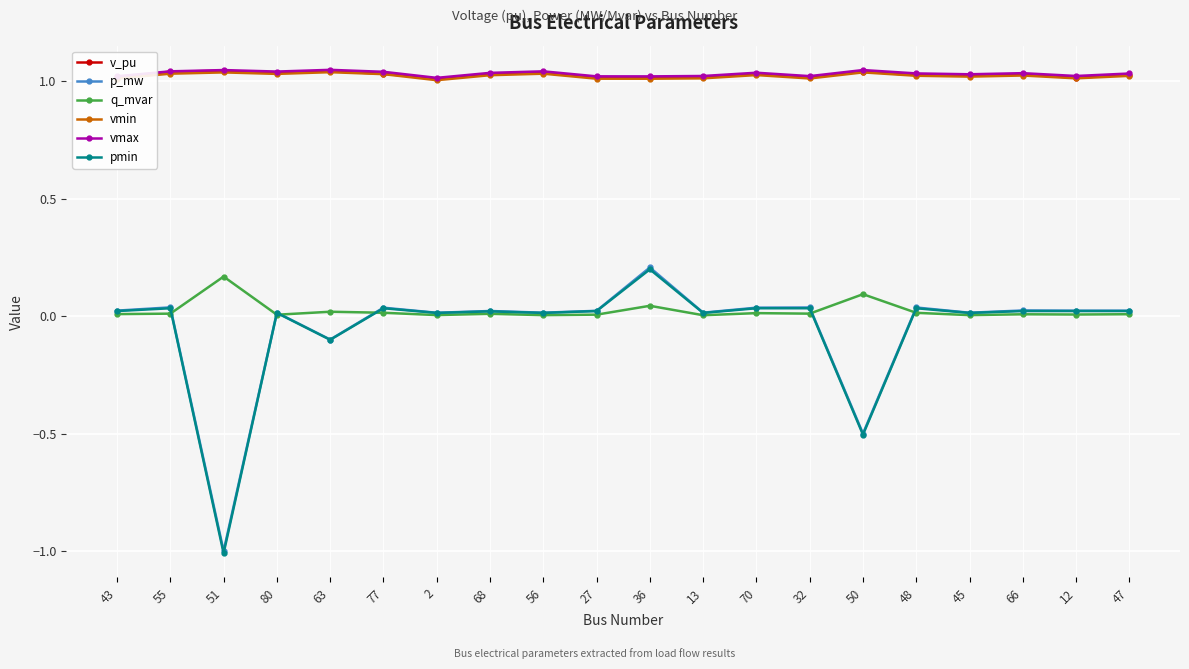

True or false: p_mw and pmin intersect in this chart.

False